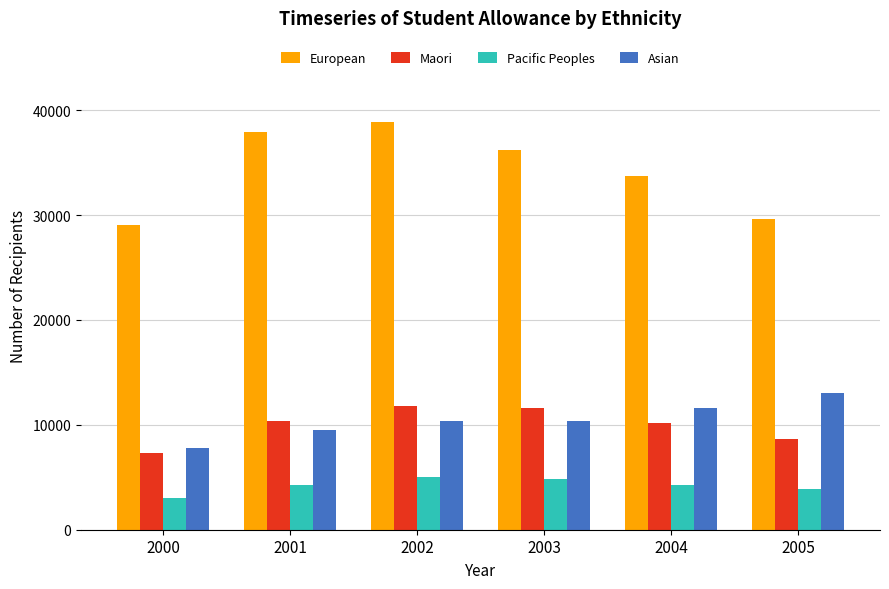

The European series shows 36195 at 2003. True or false?

True